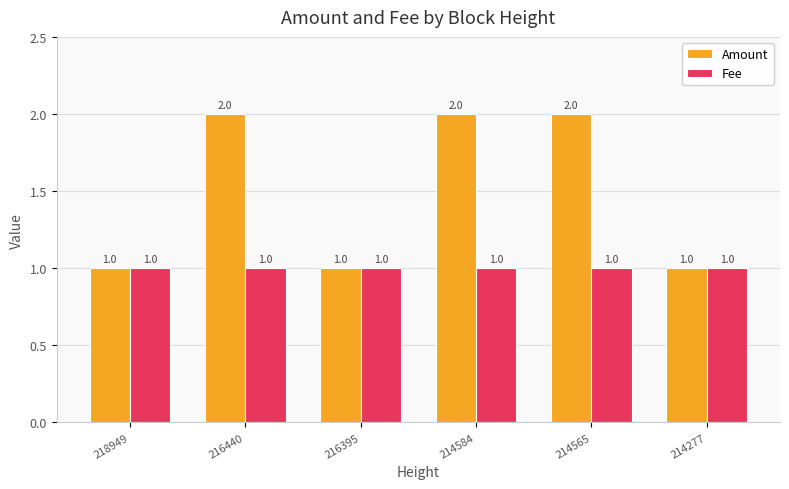

Which series has the widest spread of values?

Amount